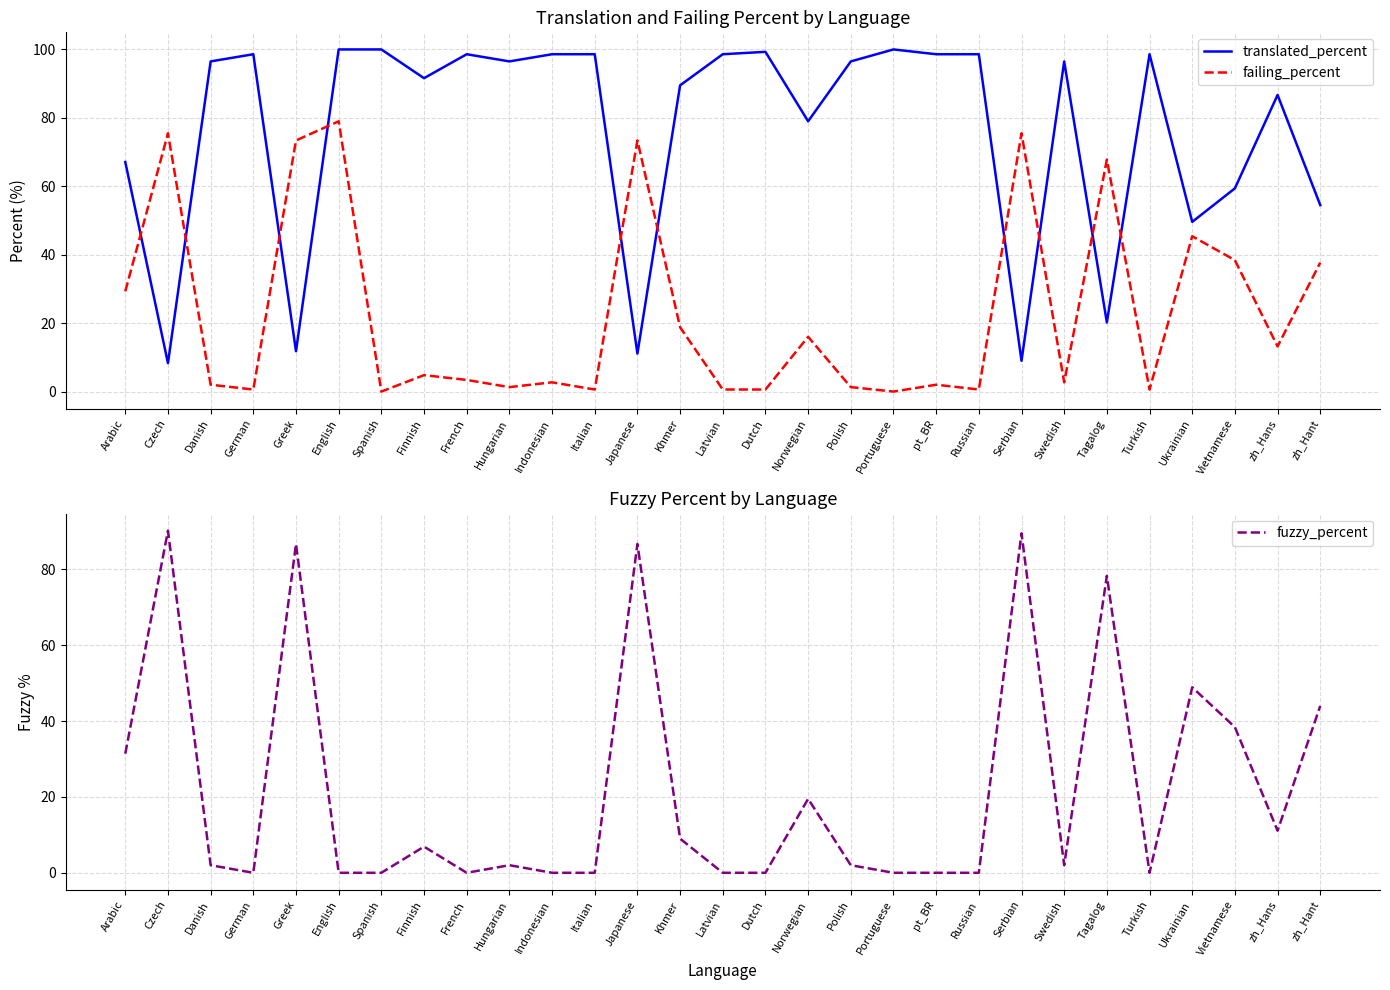

Reading left to right, extract all data points from this chart.

translated_percent: Arabic=67.1	Czech=8.3	Danish=96.5	German=98.6	Greek=11.8	English=100.0	Spanish=100.0	Finnish=91.6	French=98.6	Hungarian=96.5	Indonesian=98.6	Italian=98.6	Japanese=11.1	Khmer=89.5	Latvian=98.6	Dutch=99.3	Norwegian=79.0	Polish=96.5	Portuguese=100.0	pt_BR=98.6	Russian=98.6	Serbian=9.0	Swedish=96.5	Tagalog=20.2	Turkish=98.6	Ukrainian=49.6	Vietnamese=59.4	zh_Hans=86.7	zh_Hant=54.5
failing_percent: Arabic=29.3	Czech=75.5	Danish=2.0	German=0.6	Greek=73.4	English=79.0	Spanish=0.0	Finnish=4.8	French=3.4	Hungarian=1.3	Indonesian=2.7	Italian=0.6	Japanese=73.4	Khmer=18.8	Latvian=0.6	Dutch=0.6	Norwegian=16.0	Polish=1.3	Portuguese=0.0	pt_BR=2.0	Russian=0.6	Serbian=75.5	Swedish=2.7	Tagalog=67.8	Turkish=0.6	Ukrainian=45.4	Vietnamese=38.4	zh_Hans=13.2	zh_Hant=37.7
fuzzy_percent: Arabic=31.4	Czech=90.2	Danish=2.0	German=0.0	Greek=86.7	English=0.0	Spanish=0.0	Finnish=6.9	French=0.0	Hungarian=2.0	Indonesian=0.0	Italian=0.0	Japanese=86.7	Khmer=9.0	Latvian=0.0	Dutch=0.0	Norwegian=19.5	Polish=2.0	Portuguese=0.0	pt_BR=0.0	Russian=0.0	Serbian=89.5	Swedish=2.0	Tagalog=78.3	Turkish=0.0	Ukrainian=48.9	Vietnamese=38.4	zh_Hans=11.1	zh_Hant=44.0